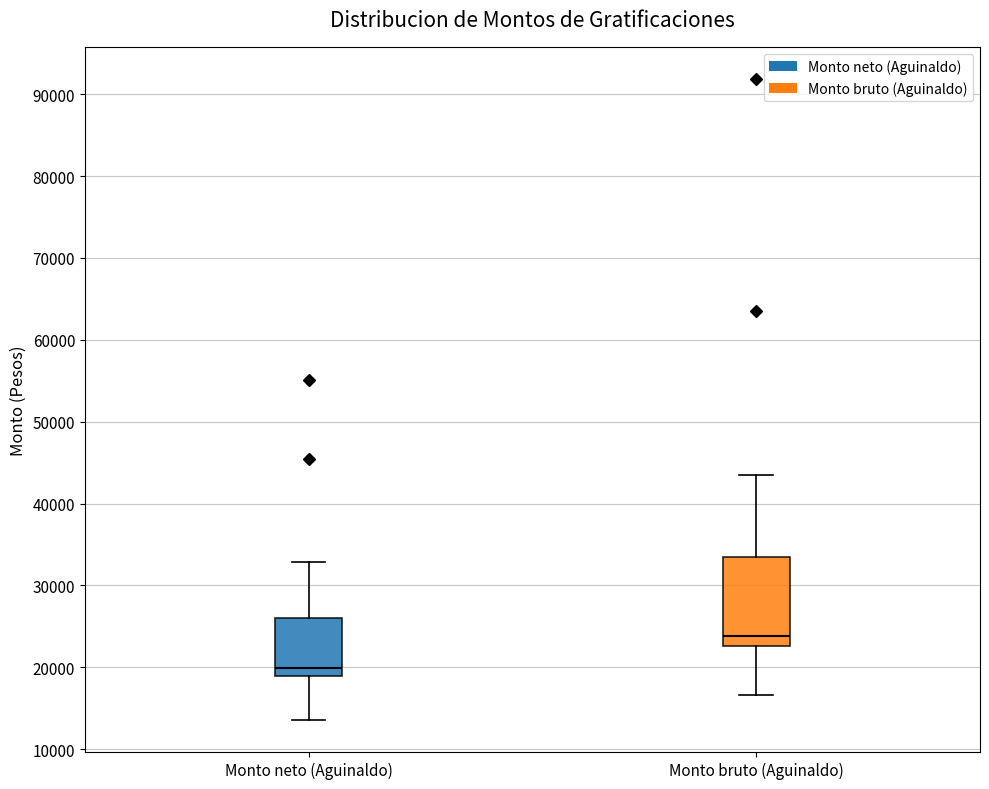

Which box is the tallest, from its lower edge to its upper edge?

Monto bruto (Aguinaldo)